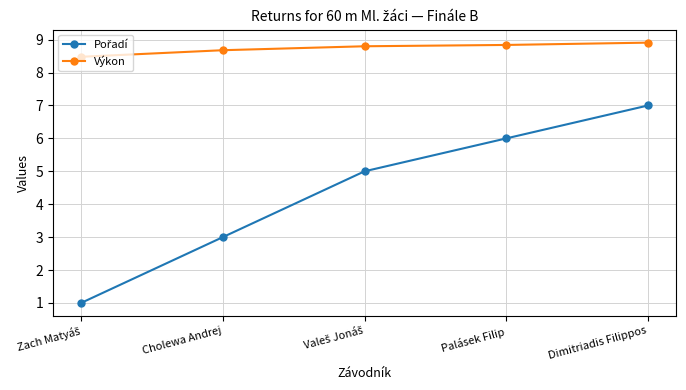

The value of Výkon at Cholewa Andrej is 8.7. True or false?

True